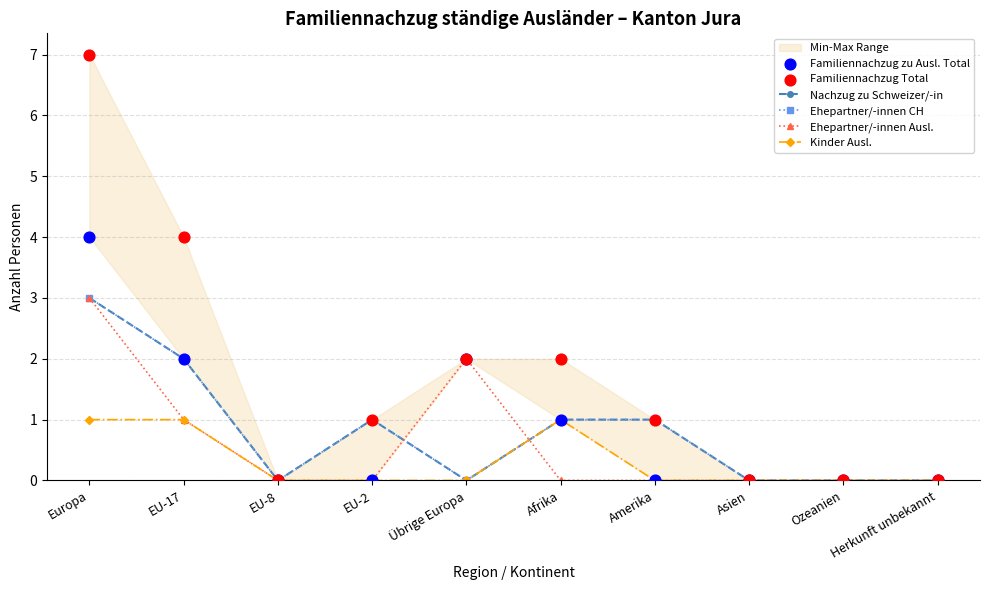

Which series has the largest Y range (max minus min)?

Familiennachzug Total